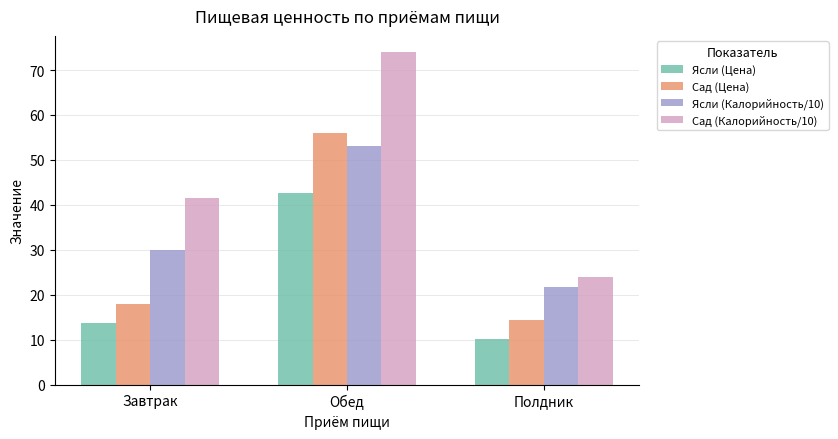

How many groups of bars are there?

3